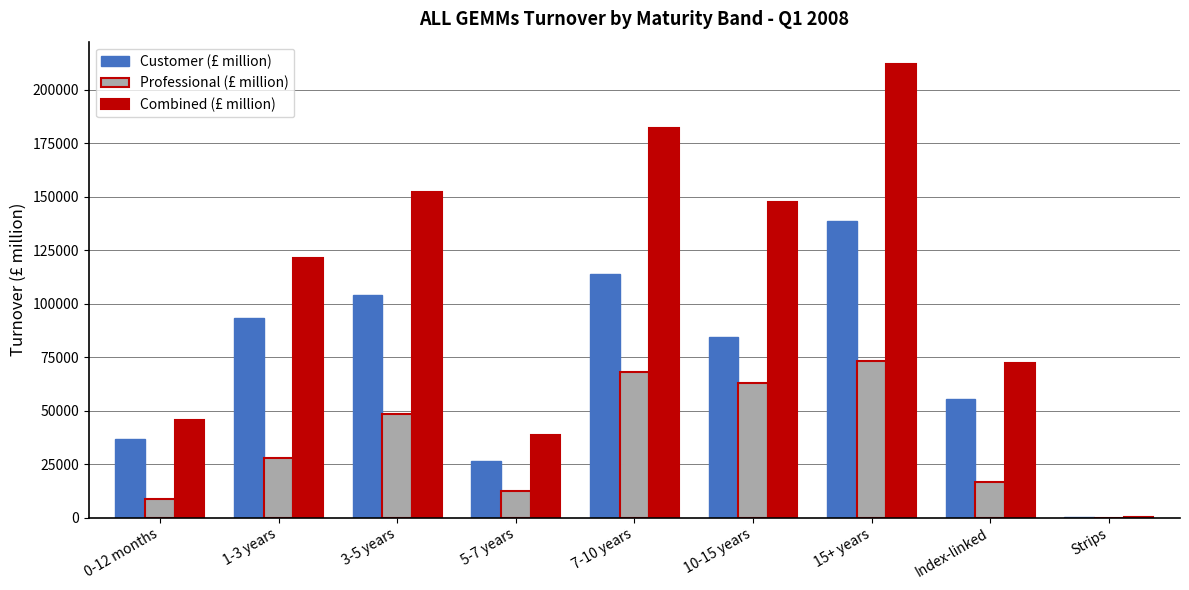

Which category has the highest value across all series?

15+ years